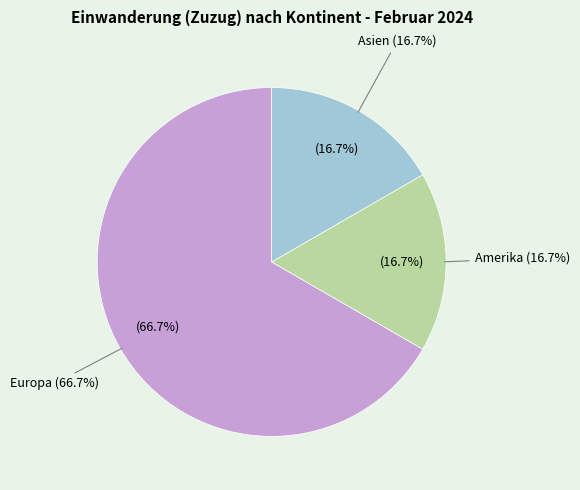

Does Asien represent more than half of the total?

No